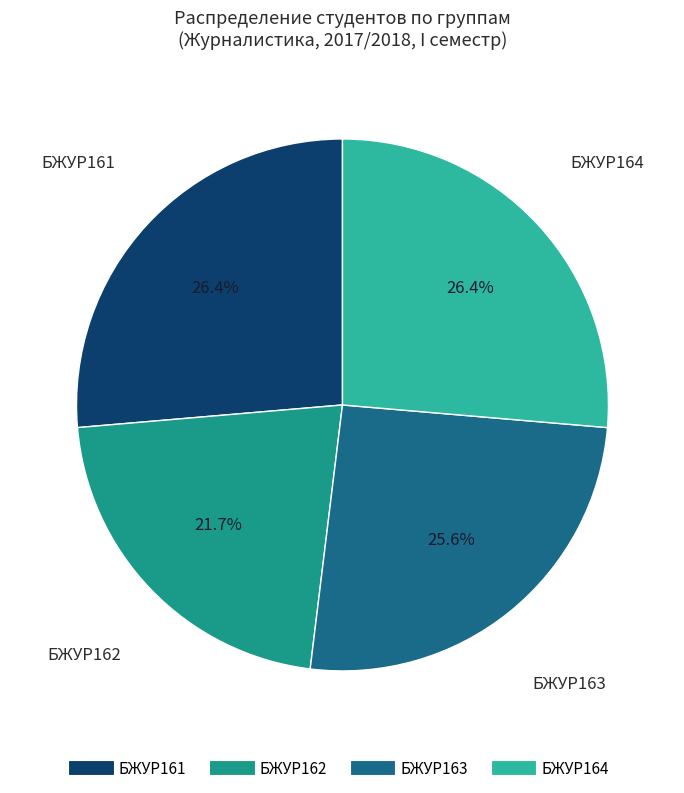

Which slice is the smallest?

БЖУР162